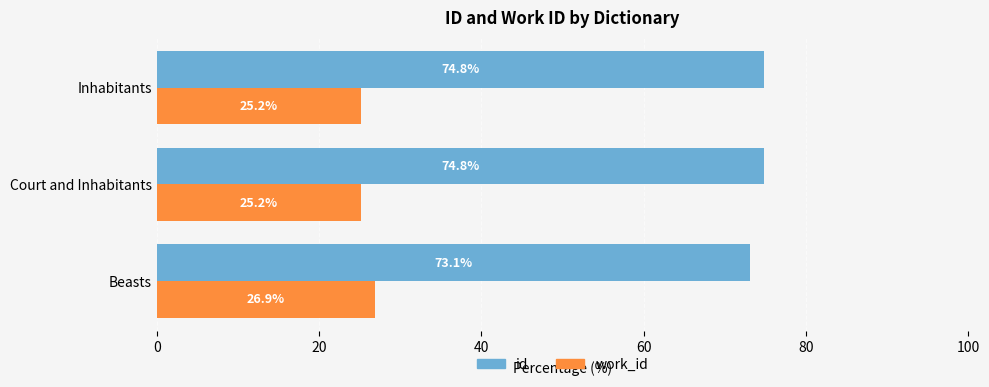

The value of id at Inhabitants is 16.2. True or false?

False